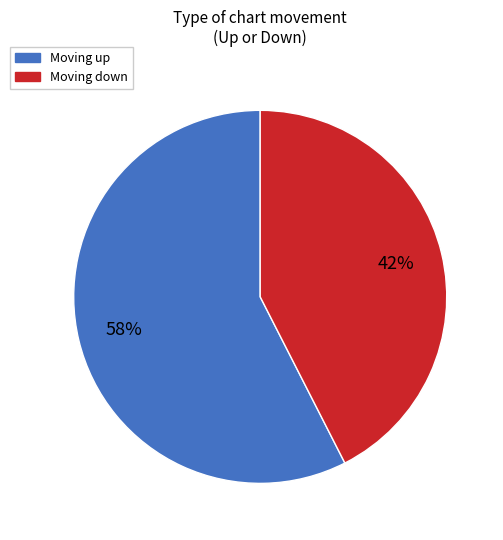

Which has a higher value, Moving up or Moving down?

Moving up